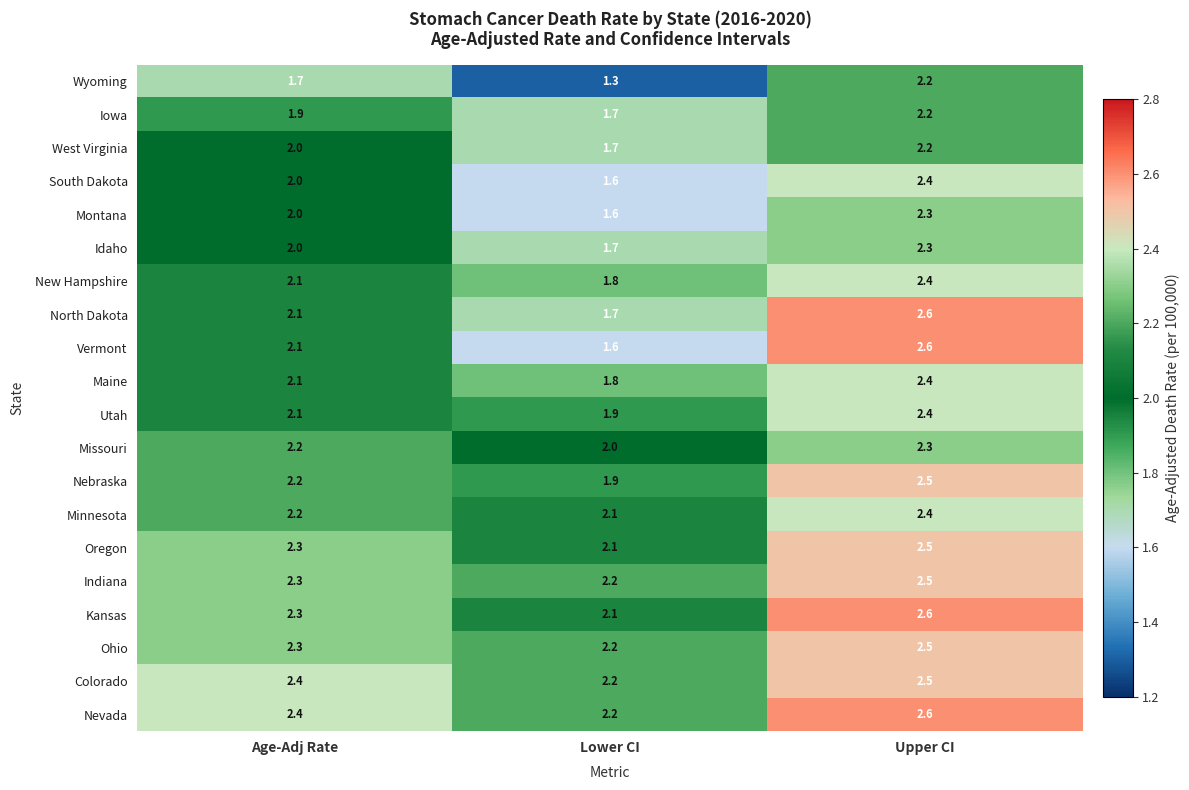

At how many categories does at least one series exceed 2?

3